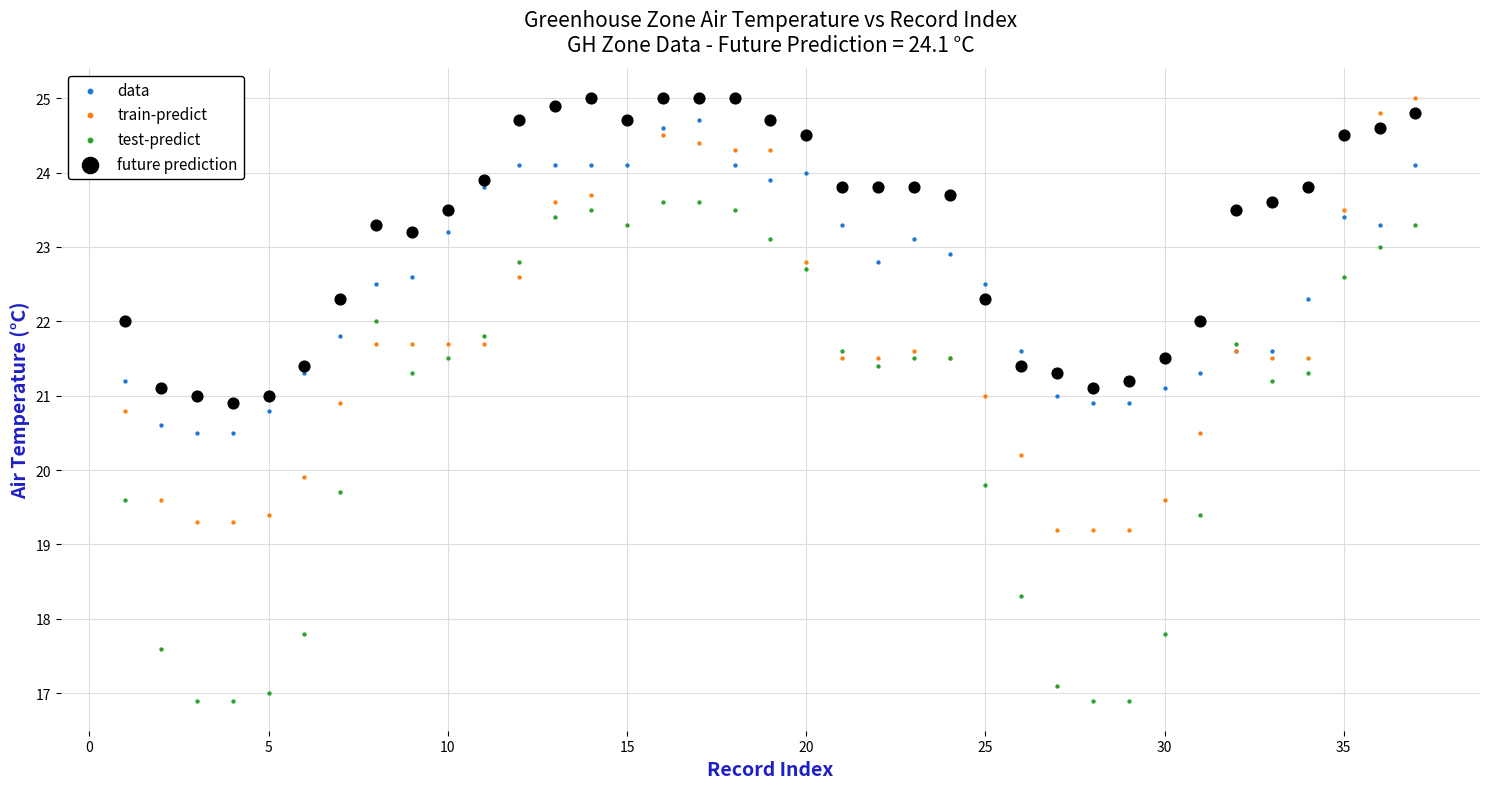

Across all series, what Y value is closest to 20?

19.9